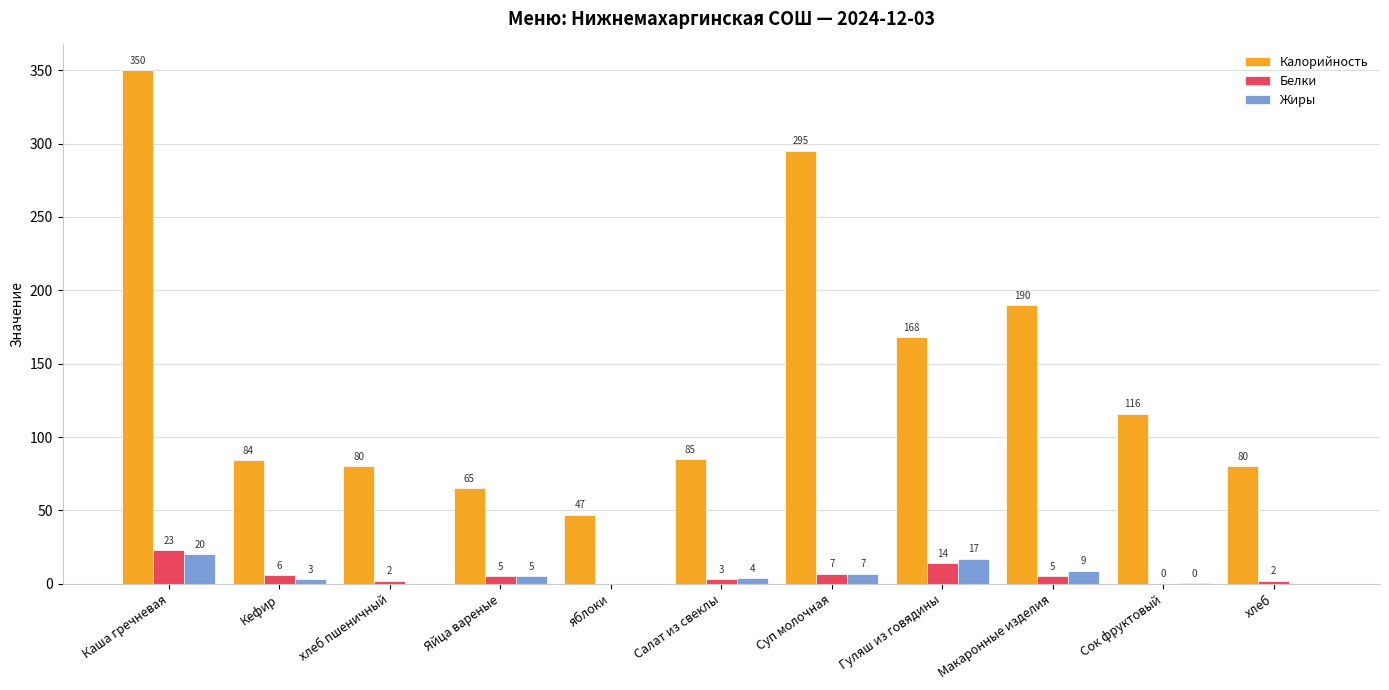

Where does the Жиры series first go above 4?

Каша гречневая